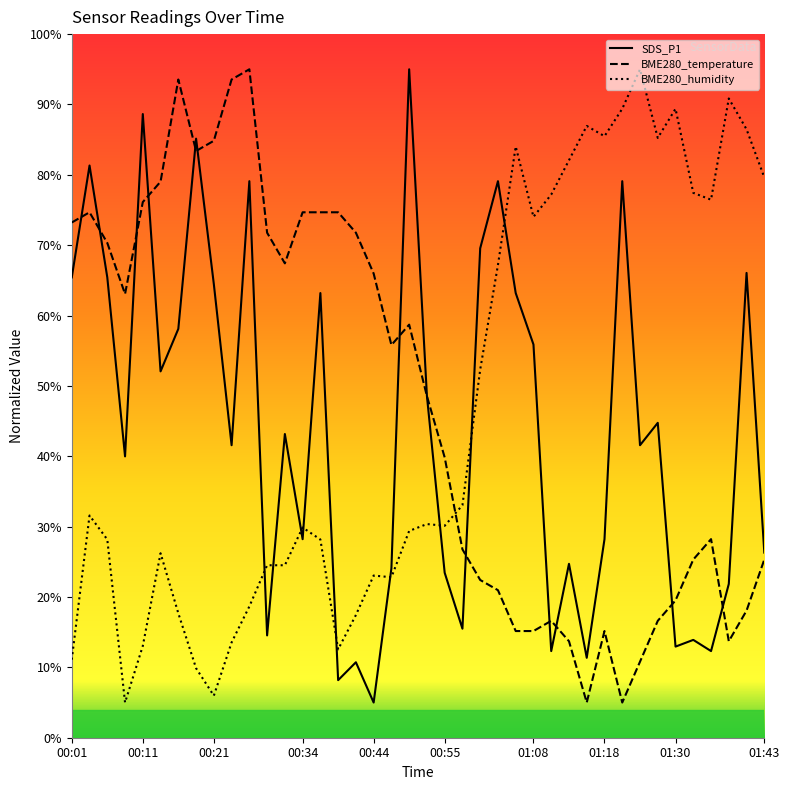

True or false: BME280_temperature has more than 0 points higher than both neighbors.

True